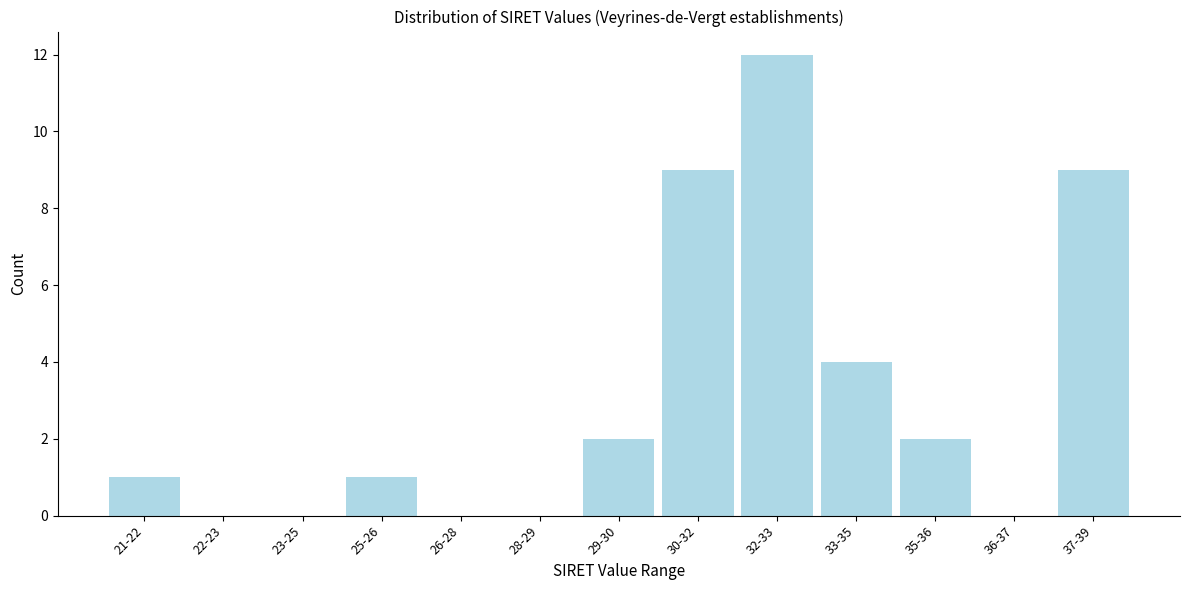

Reading left to right, list all the values displayed in this chart.

21-22=1	22-23=0	23-25=0	25-26=1	26-28=0	28-29=0	29-30=2	30-32=9	32-33=12	33-35=4	35-36=2	36-37=0	37-39=9